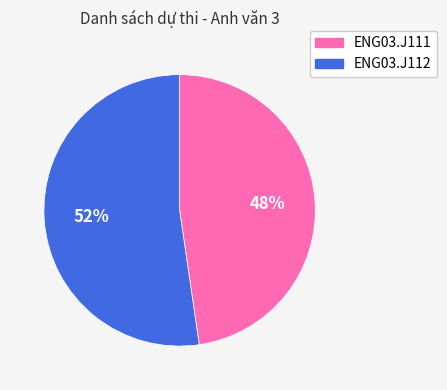

How many segments does this pie chart have?

2